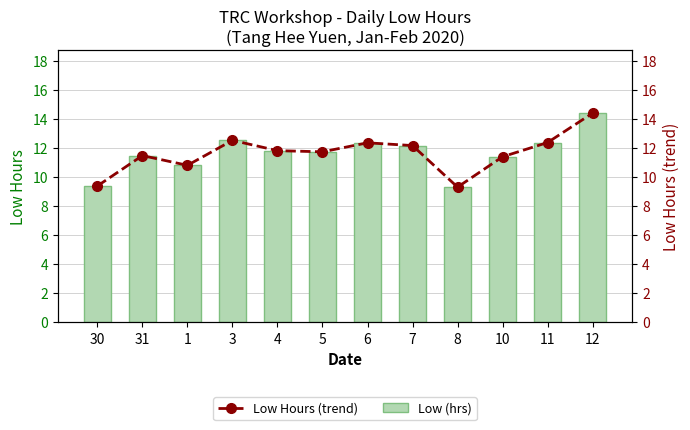

Does the chart contain stacked bars?

No